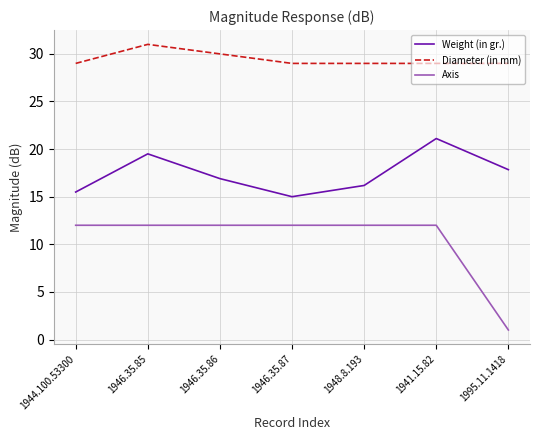

Where is Weight (in gr.) nearest to the value 18?

1995.11.1418